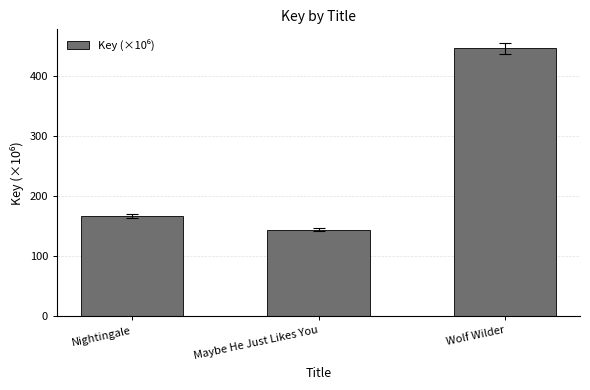

Is it true that the value at Maybe He Just Likes You is 252.7?

False